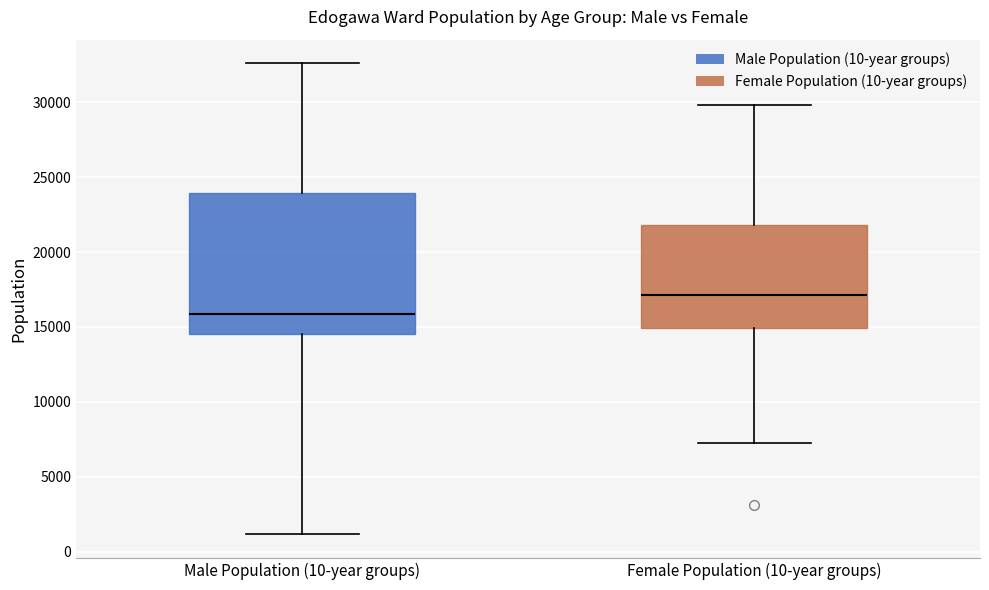

Reading left to right, read every box against the y-axis: the position of its median line, the range the box covers, and the ends of its whiskers. The values are not printed on the chart, so give them approximately, as read against the axis.

Male Population (10-year groups): median 16000, box 14500 to 24000, whiskers 1000 to 32500
Female Population (10-year groups): median 17000, box 15000 to 22000, whiskers 7000 to 30000